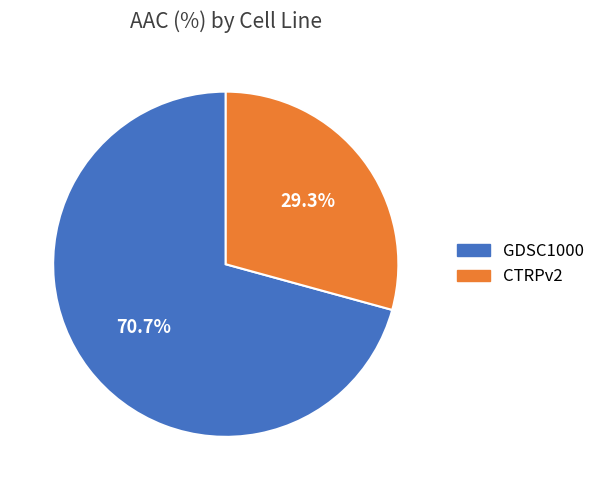

Which slice is the largest?

GDSC1000